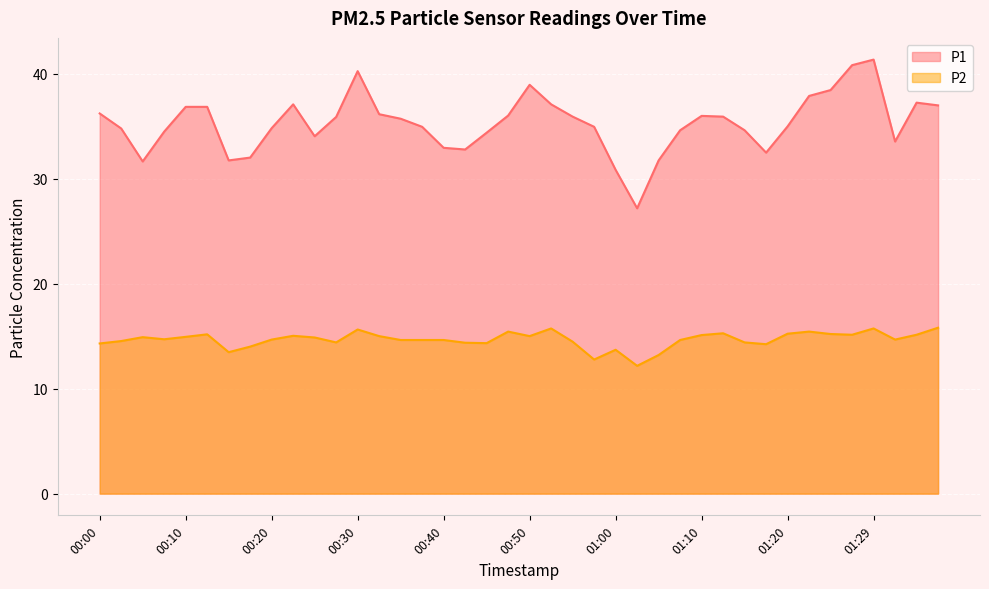

How many lines are shown in the chart?

2